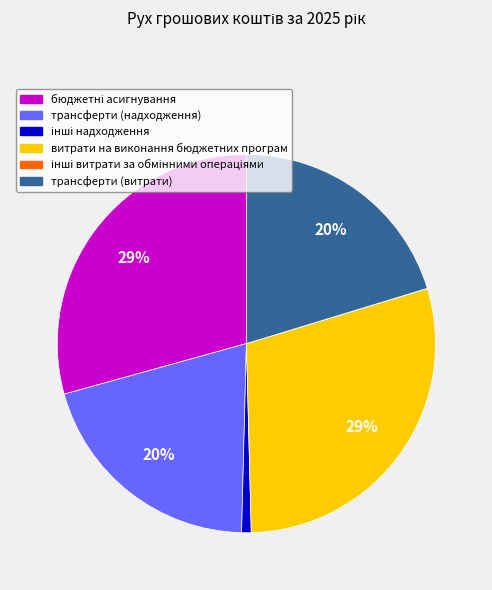

To the nearest percent, what percentage of the pie is витрати на виконання бюджетних програм?

29%